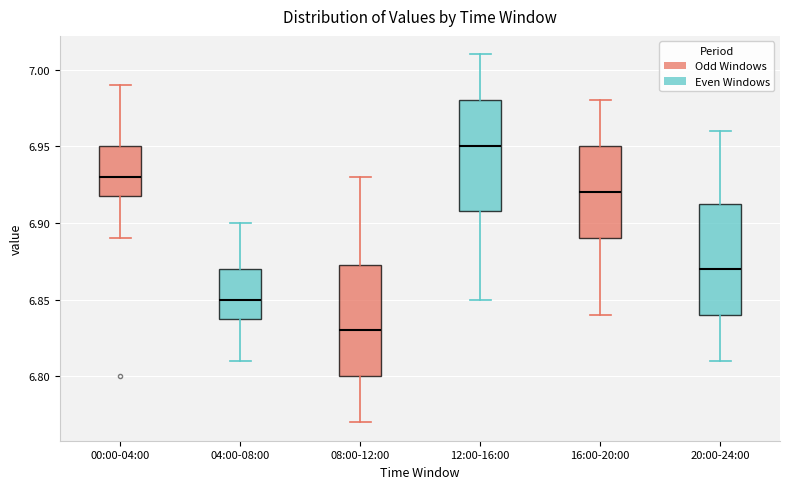

Which box's median line is the highest?

12:00-16:00